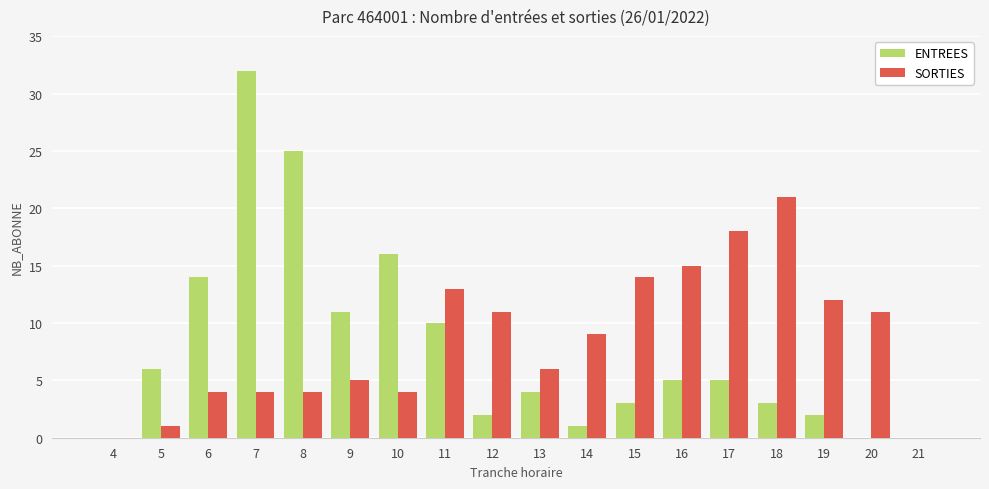

What is the sum of the ENTREES values at 8 and 19?

27